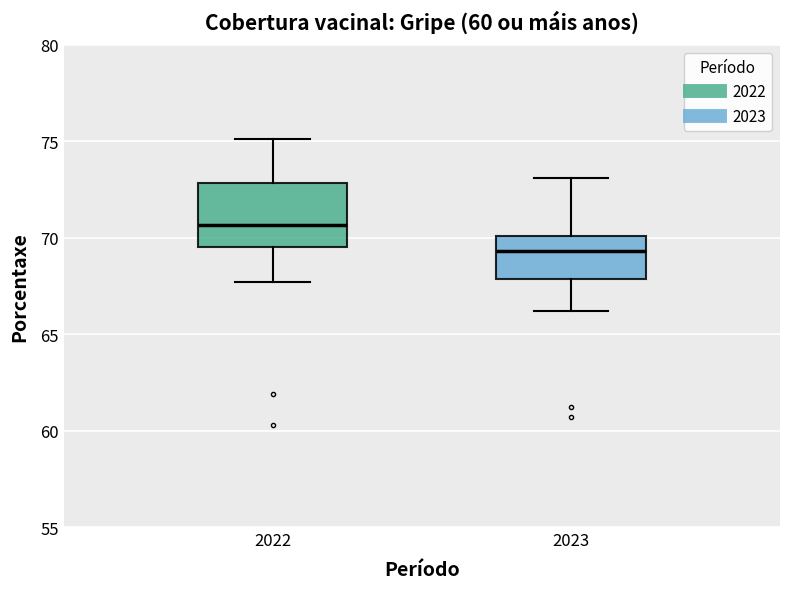

Reading left to right, transcribe this box plot: for each box, give where its median line is, the range the box spans, and where its two whiskers end, as read against the y-axis. The values are not printed on the chart, so give them approximately, as read against the axis.

2022: median 70.5, box 69.5 to 73.0, whiskers 67.5 to 75.0
2023: median 69.5, box 68.0 to 70.0, whiskers 66.0 to 73.0